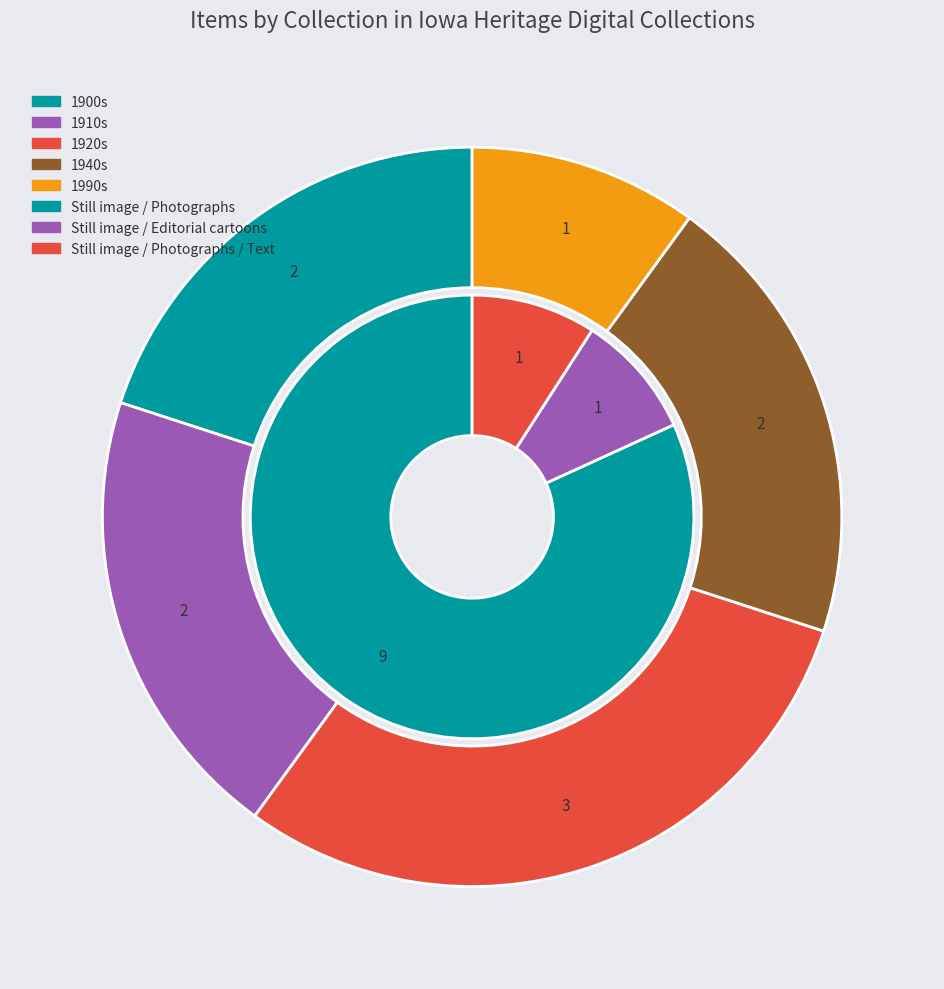

Is Remote Item the majority of the pie?

No